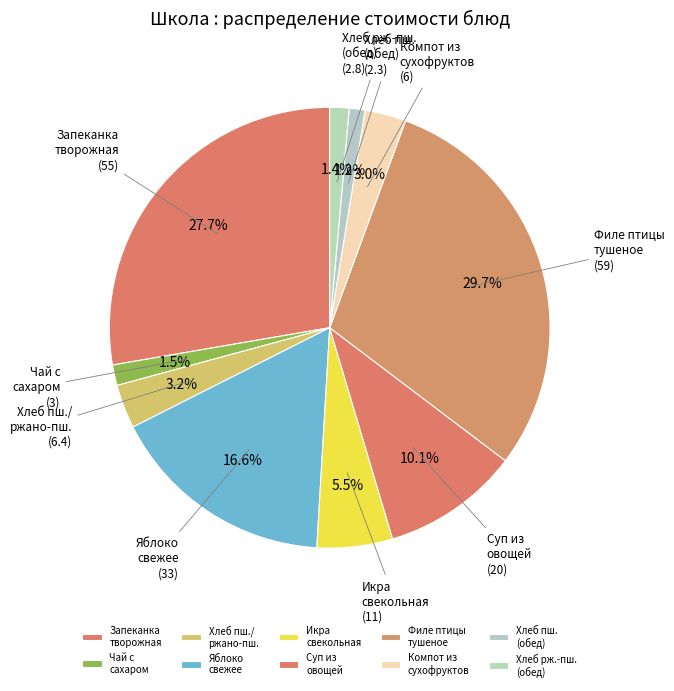

Is there a majority slice in this chart?

No